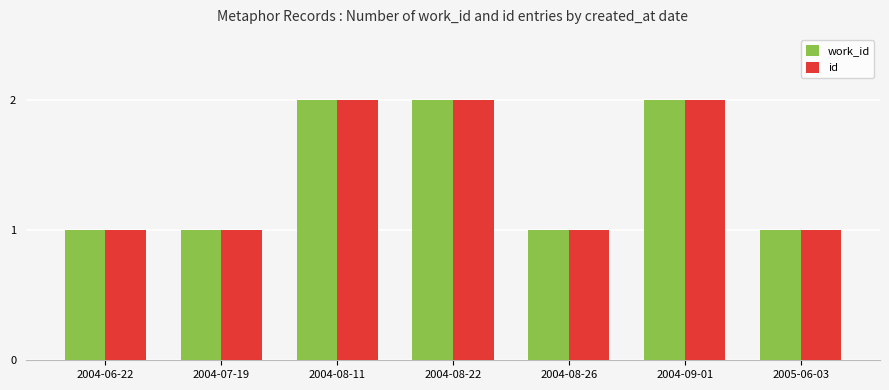

What is the label of the 5th bar from the right?

2004-08-11